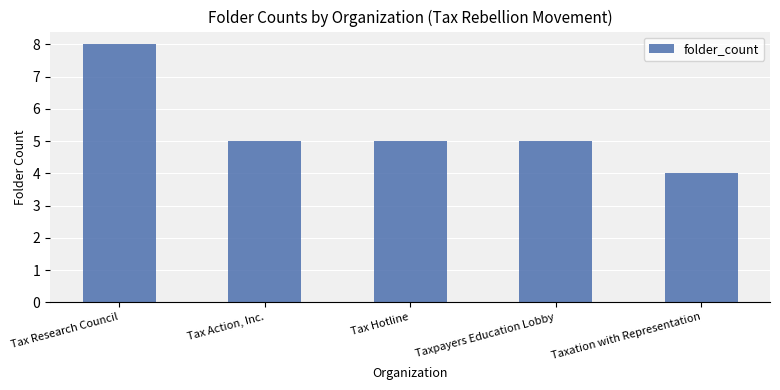

The value at Taxpayers Education Lobby is 7. True or false?

False